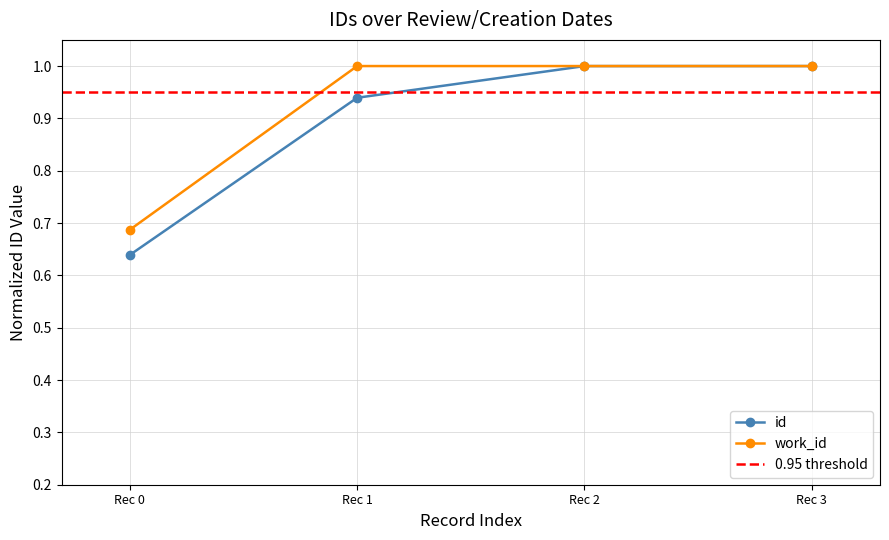

Which series has the largest total across all categories?

work_id